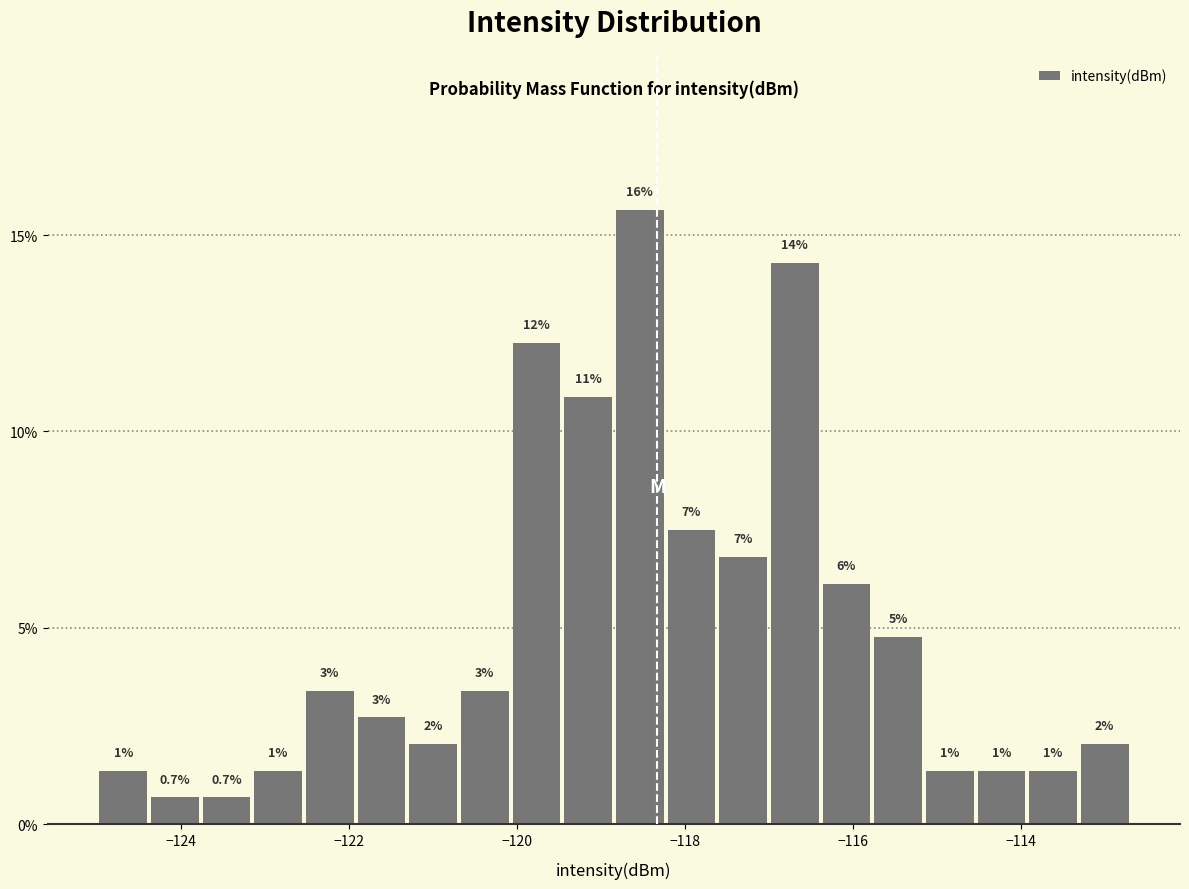

Read against the x-axis, roughly where is the centre of the tallest bar?

-118.6